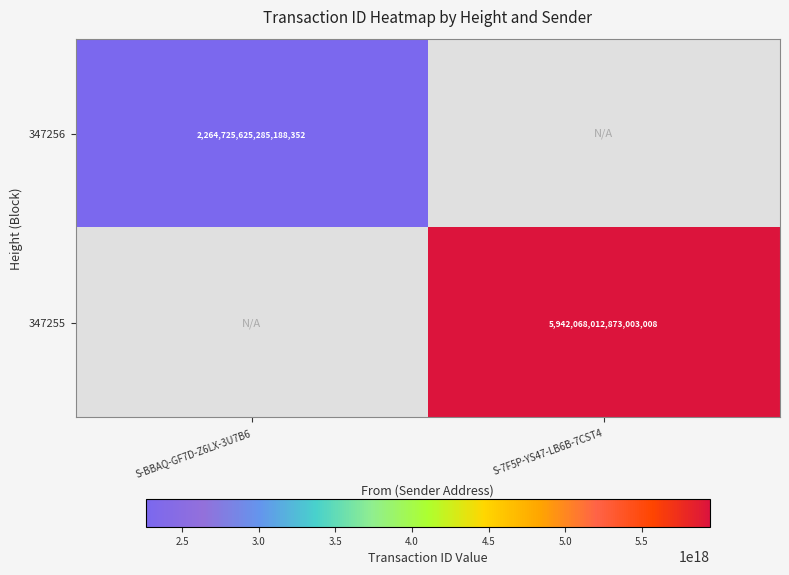

Is it true that 347255 equals 5942068012873003008 at S-7F5P-YS47-LB6B-7CST4?

True